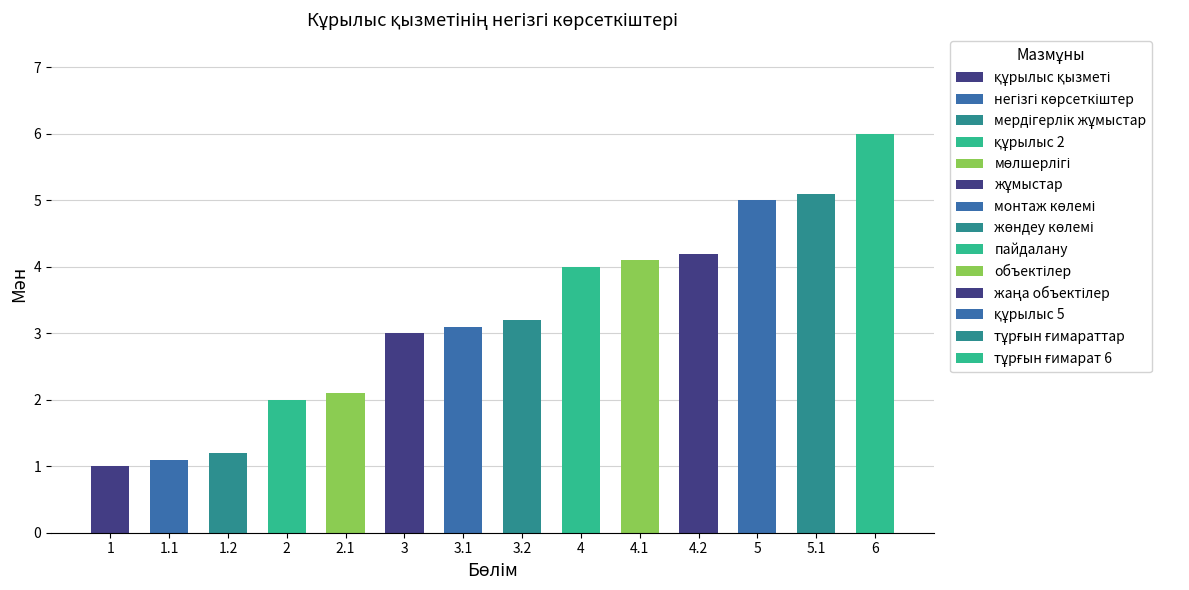

Which has a higher value, 4 or 5?

5